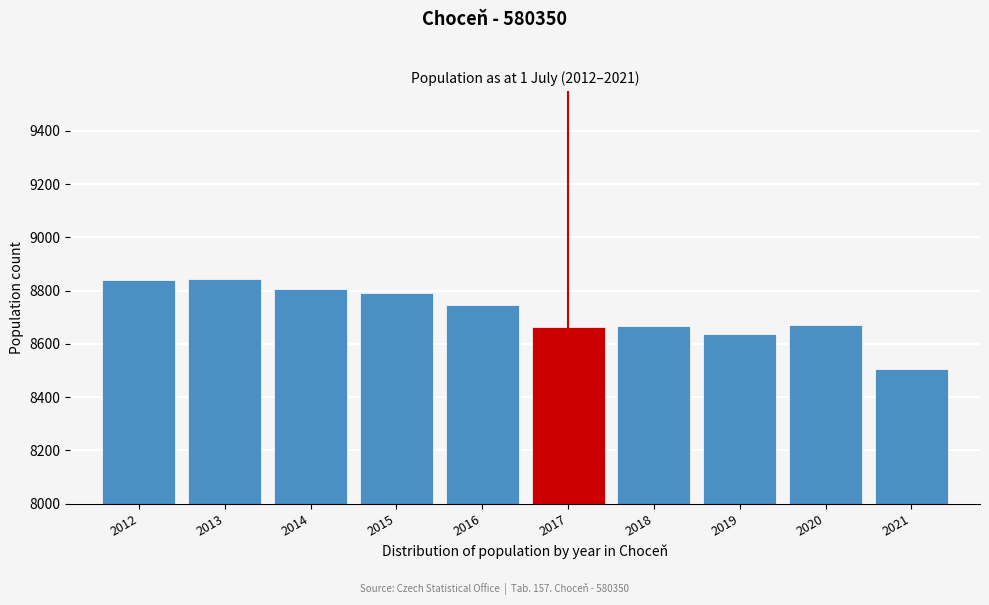

What is the approximate value at 2021, to the nearest 5?

8505